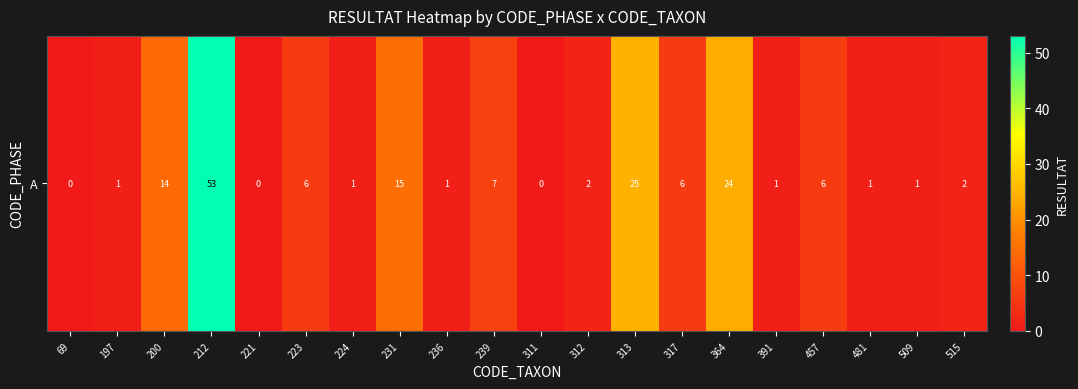

Which label corresponds to the smallest value in the chart?

69